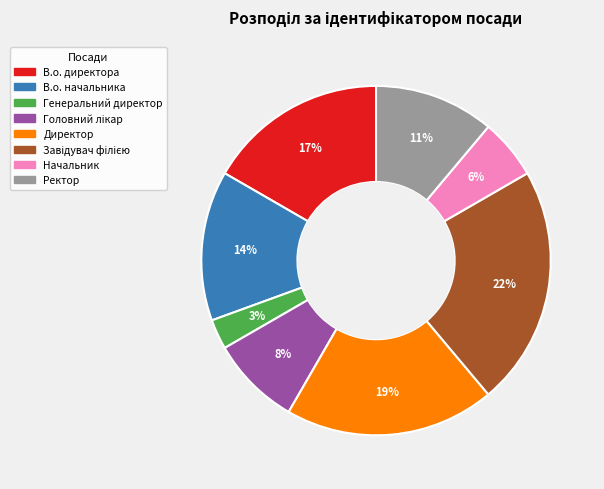

Between Ректор and Начальник, which is larger?

Ректор